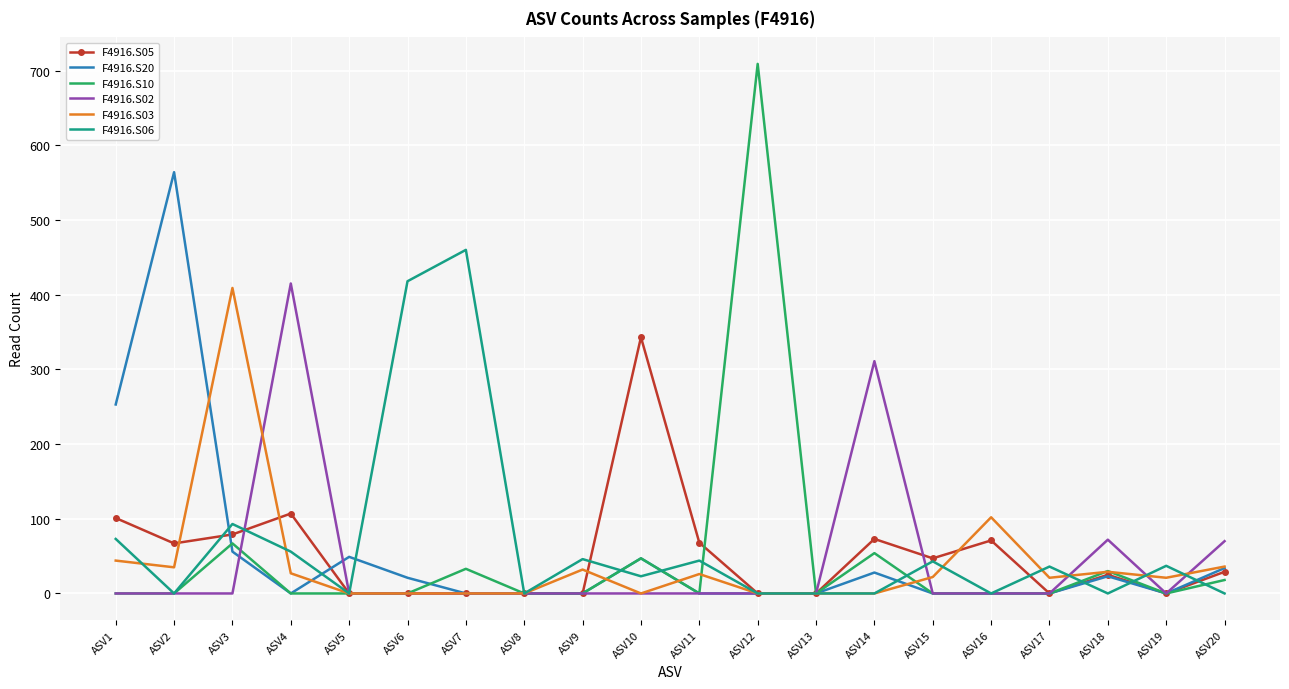

The F4916.S20 series shows 171 at ASV19. True or false?

False